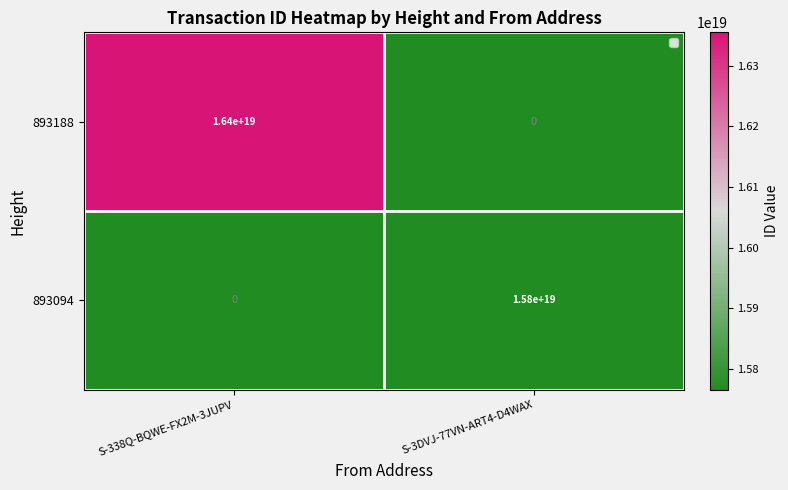

Rank the series by their maximum value, from highest to lowest.

893188, 893094